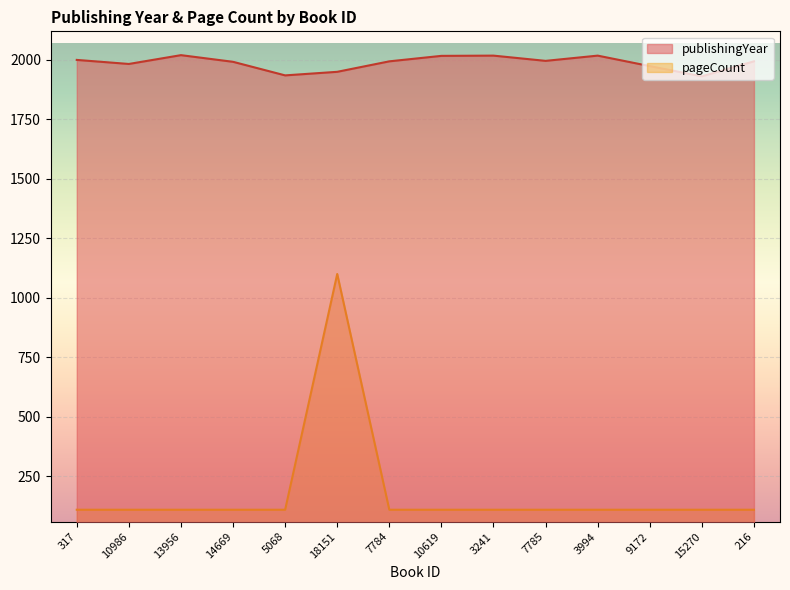

What is the total value across all series at 15270?

2040